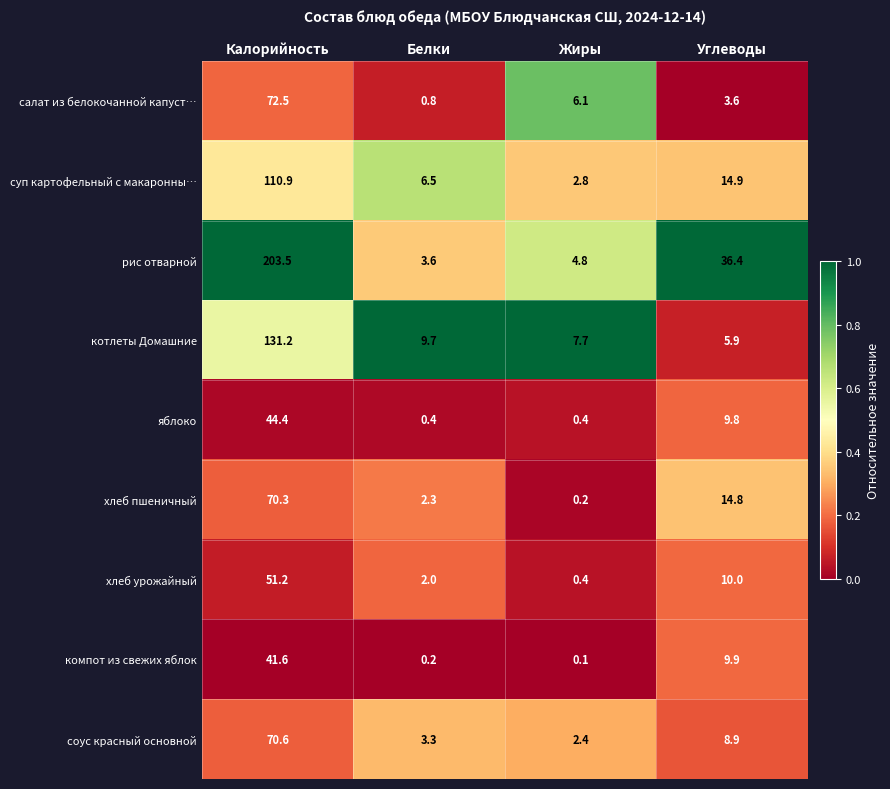

Rank the series by their maximum value, from highest to lowest.

рис отварной, котлеты Домашние, суп картофельный с макаронны…, салат из белокочанной капуст…, соус красный основной, хлеб пшеничный, хлеб урожайный, яблоко, компот из свежих яблок